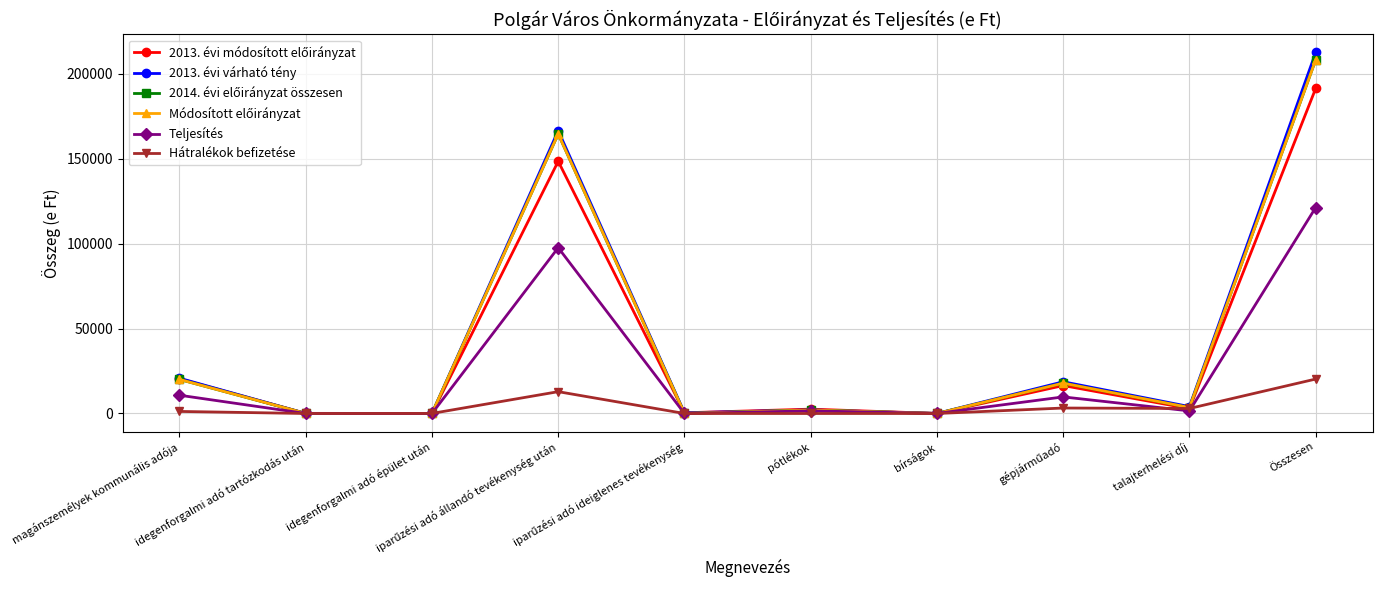

At how many categories does at least one series exceed 881?

6